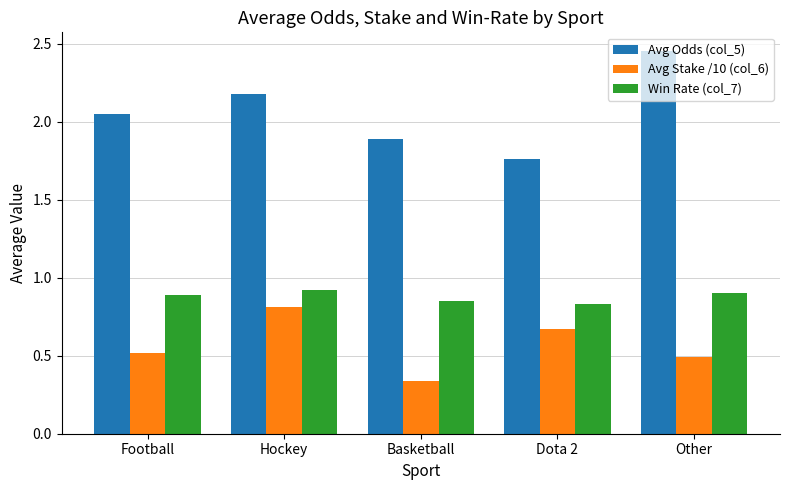

The value of Avg Odds (col_5) at Football is 1.4. True or false?

False